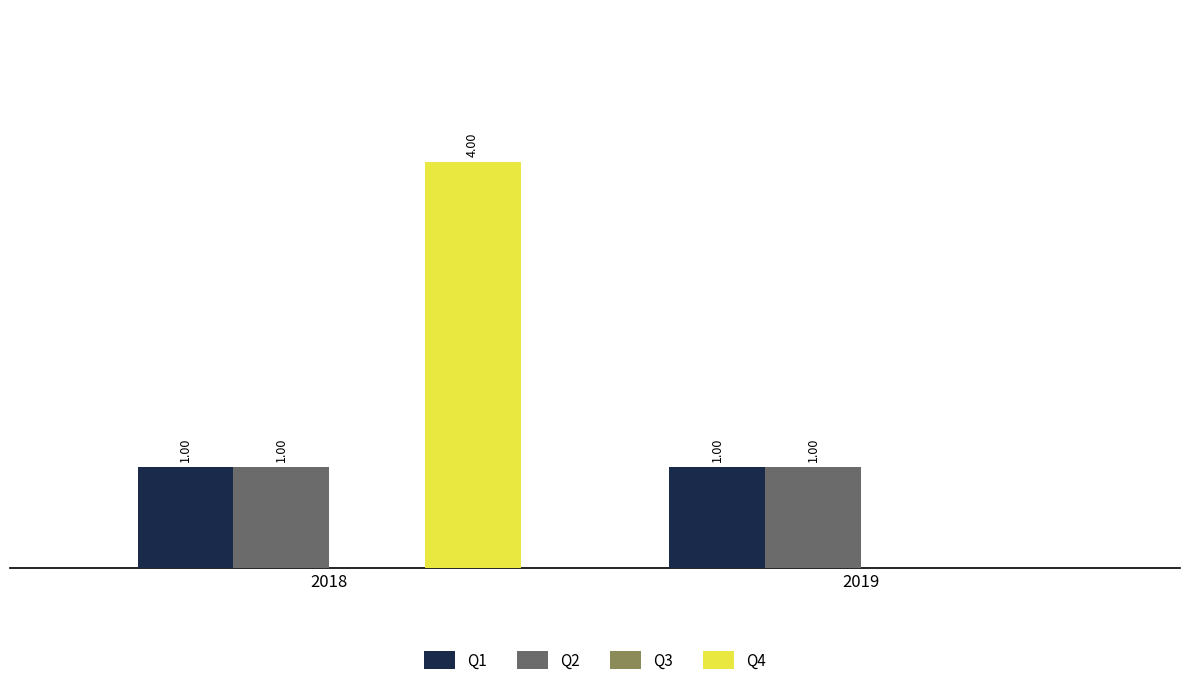

Which series has the largest total across all categories?

Q4